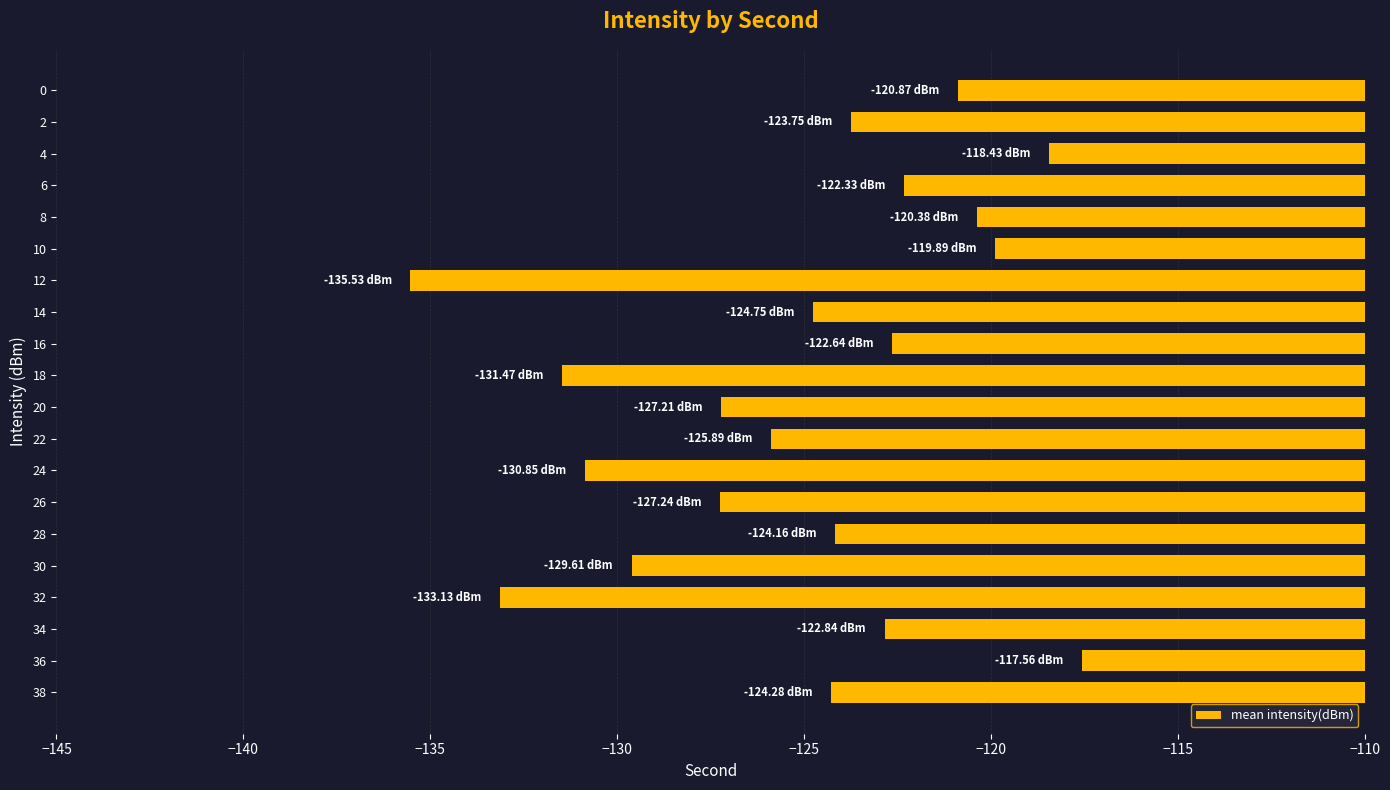

Which category has the highest value across all series?

36